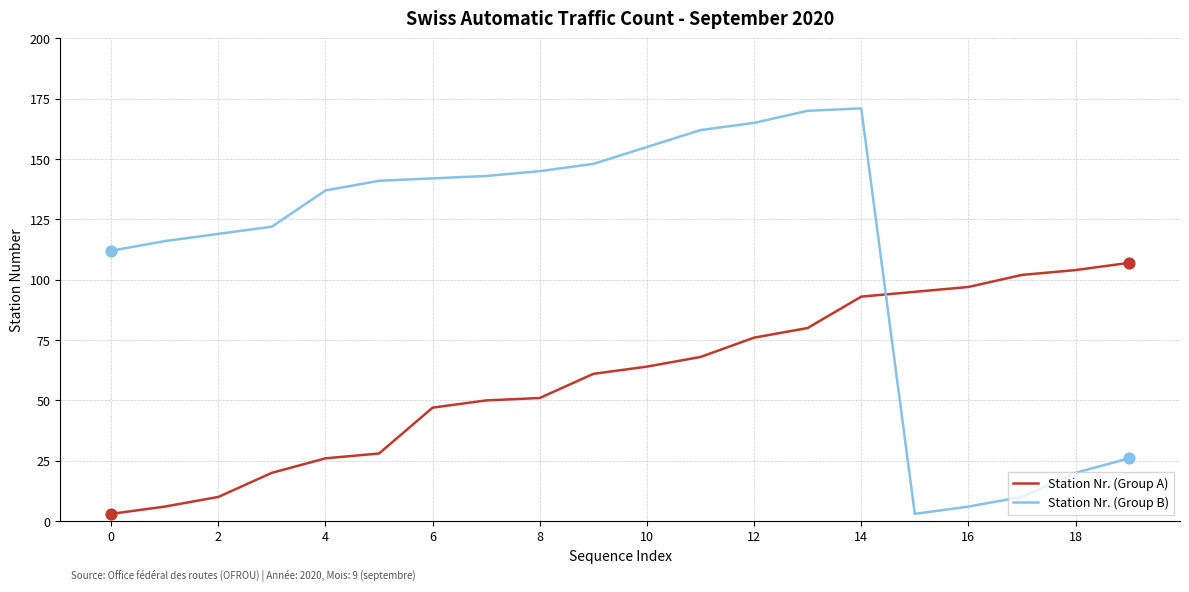

List the series in order of their peak value, lowest first.

Station Nr. (Group A), Station Nr. (Group B)